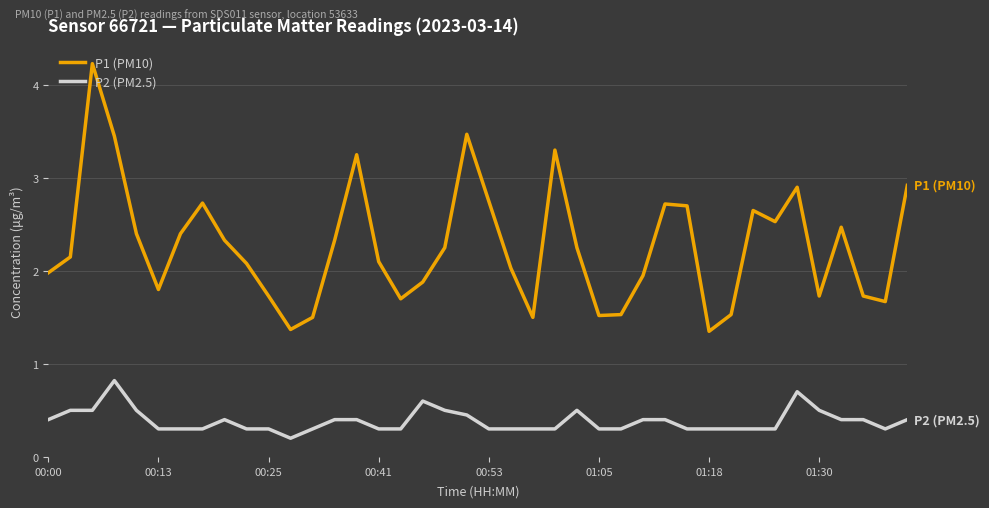

Which series has the largest range (max minus min)?

P1 (PM10)